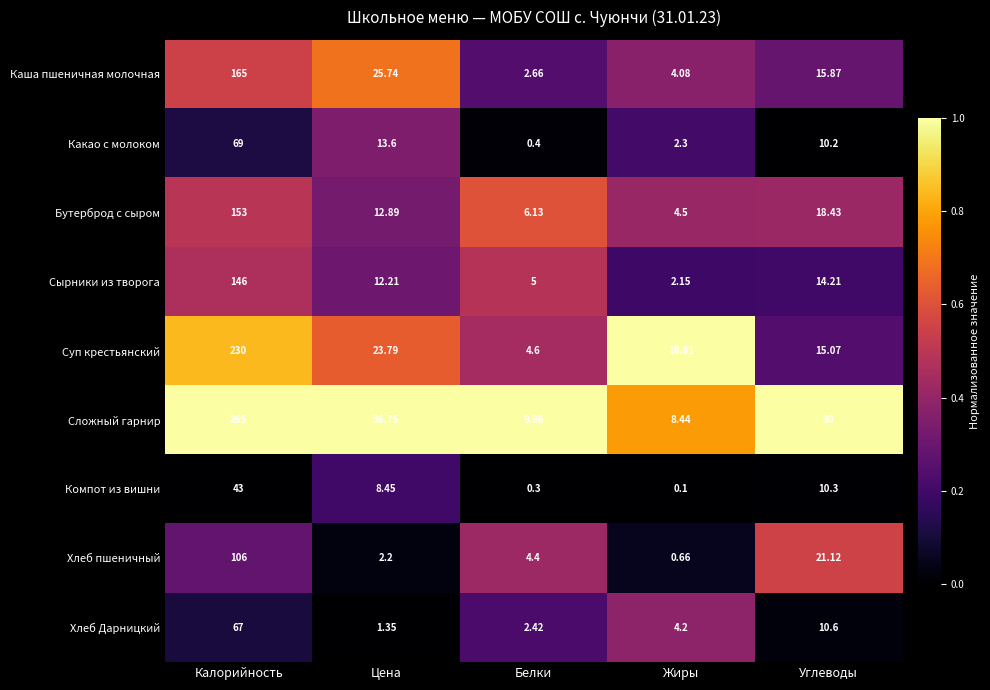

At Цена, list the series in order from smallest to largest.

Хлеб Дарницкий, Хлеб пшеничный, Компот из вишни, Сырники из творога, Бутерброд с сыром, Какао с молоком, Суп крестьянский, Каша пшеничная молочная, Сложный гарнир